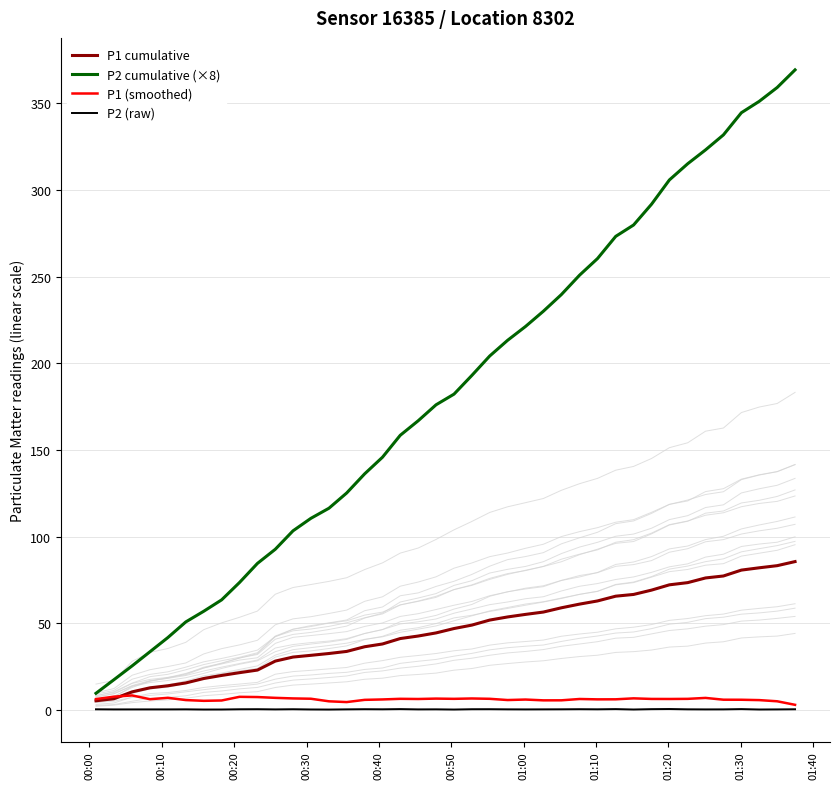

True or false: P2 cumulative (×8) and P2 (raw) cross at least once.

False